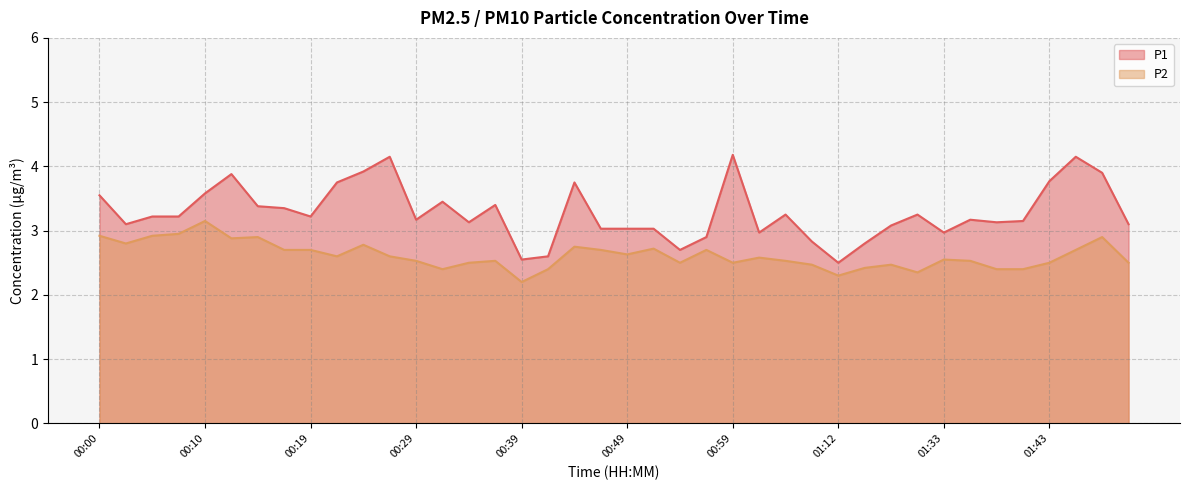

True or false: P2 and P1 cross at least once.

False